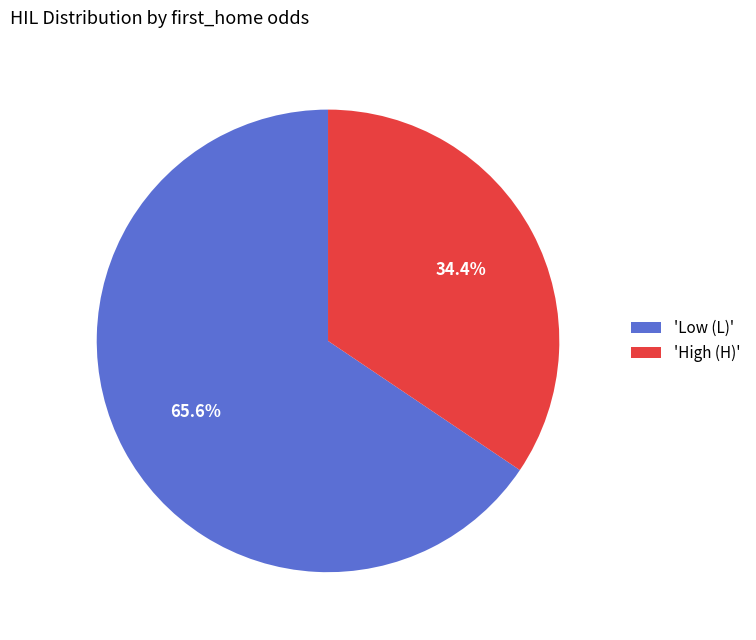

Count the number of slices in the pie.

2